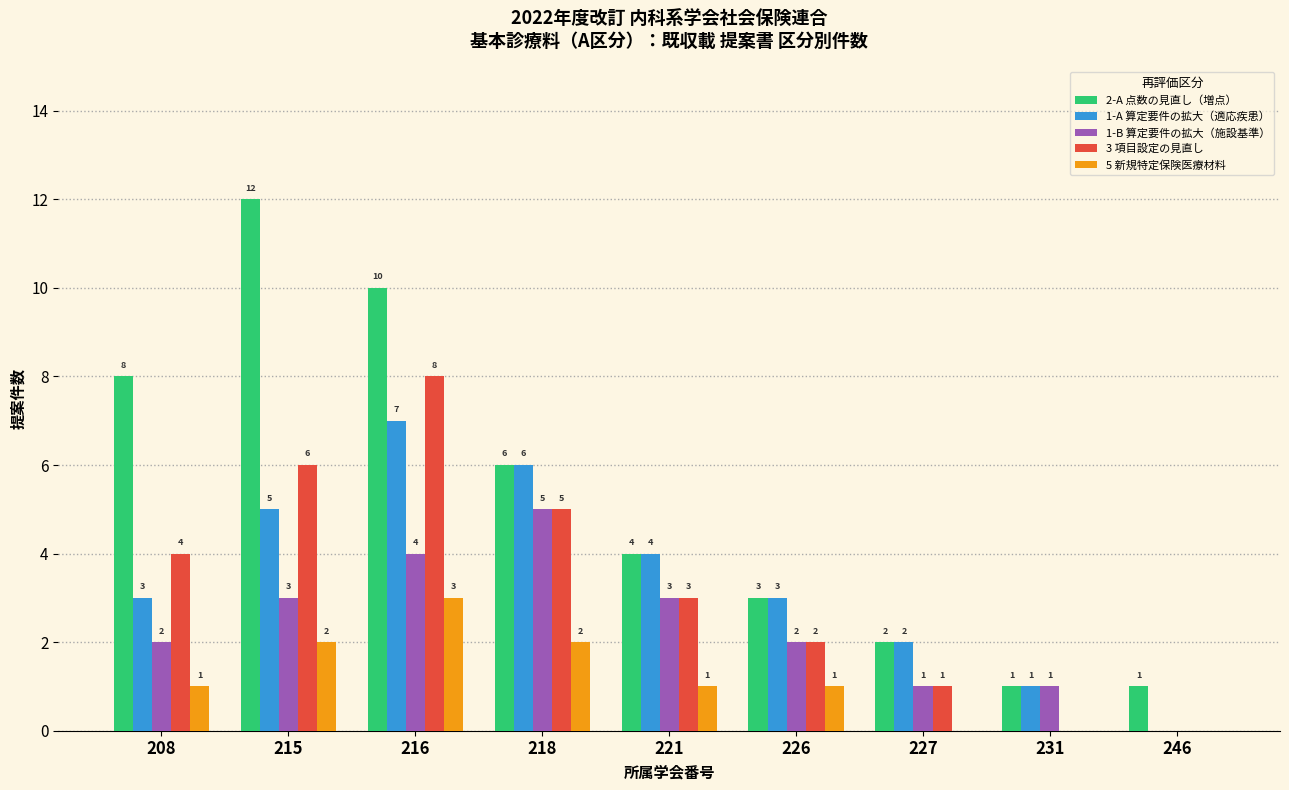

Reading left to right, list all the values displayed in this chart.

2-A 点数の見直し（増点）: 208=8	215=12	216=10	218=6	221=4	226=3	227=2	231=1	246=1
1-A 算定要件の拡大（適応疾患）: 208=3	215=5	216=7	218=6	221=4	226=3	227=2	231=1	246=0
1-B 算定要件の拡大（施設基準）: 208=2	215=3	216=4	218=5	221=3	226=2	227=1	231=1	246=0
3 項目設定の見直し: 208=4	215=6	216=8	218=5	221=3	226=2	227=1	231=0	246=0
5 新規特定保険医療材料: 208=1	215=2	216=3	218=2	221=1	226=1	227=0	231=0	246=0